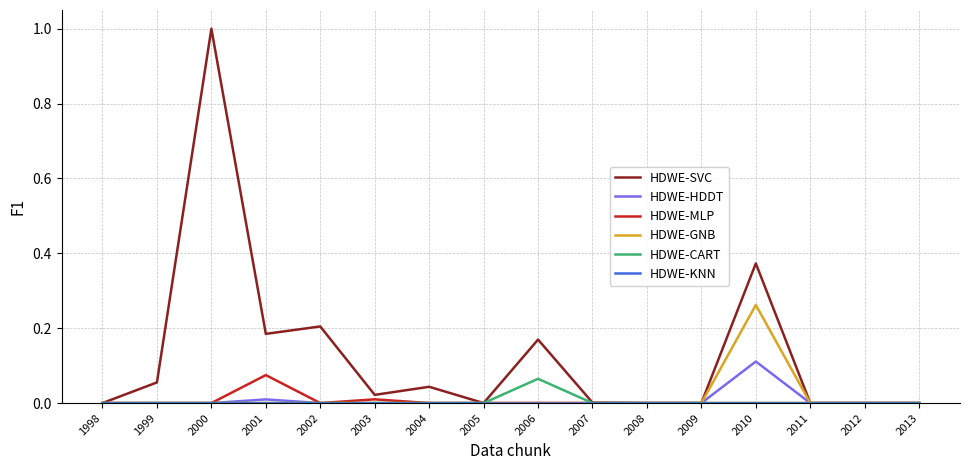

Which series has the largest total across all categories?

HDWE-SVC